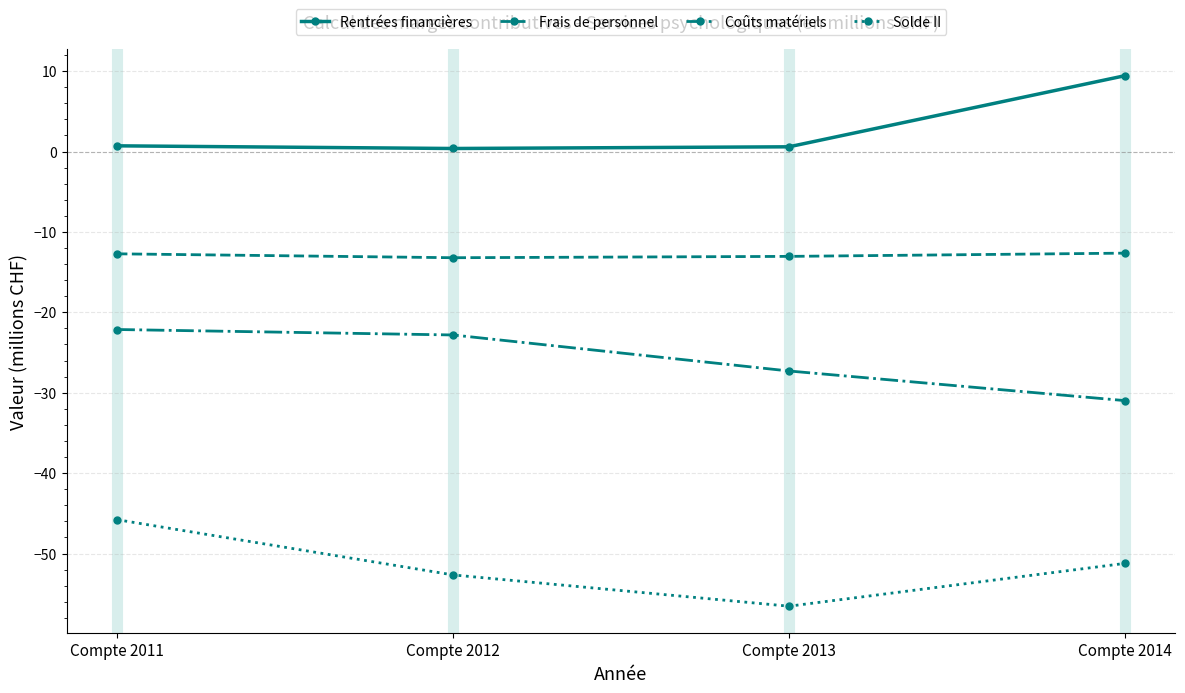

What is the difference between the Rentrées financières values at Compte 2012 and Compte 2013?

0.2